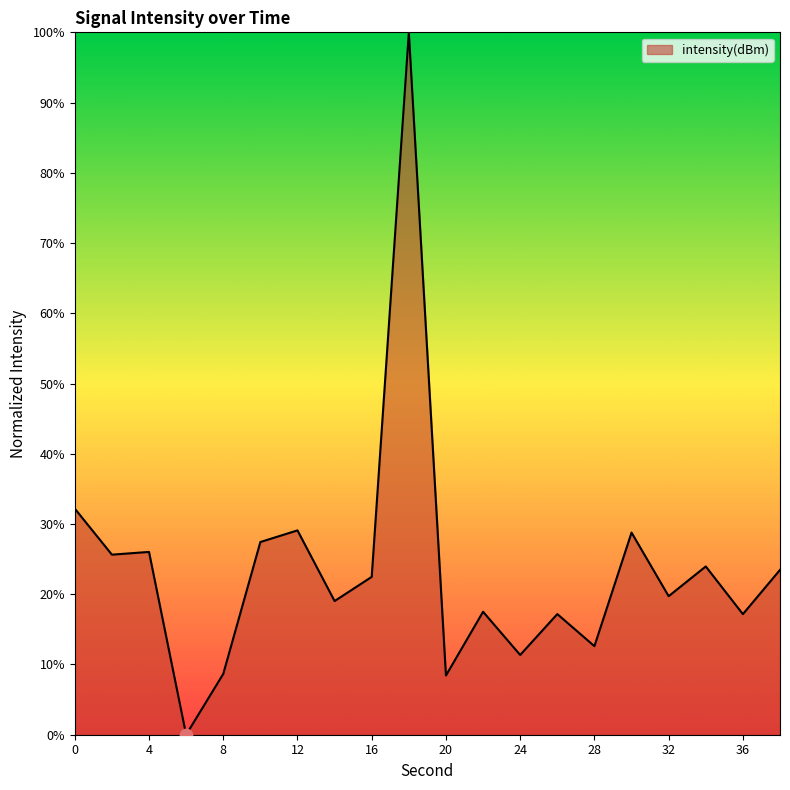

What is the maximum value shown in the chart?

100.0